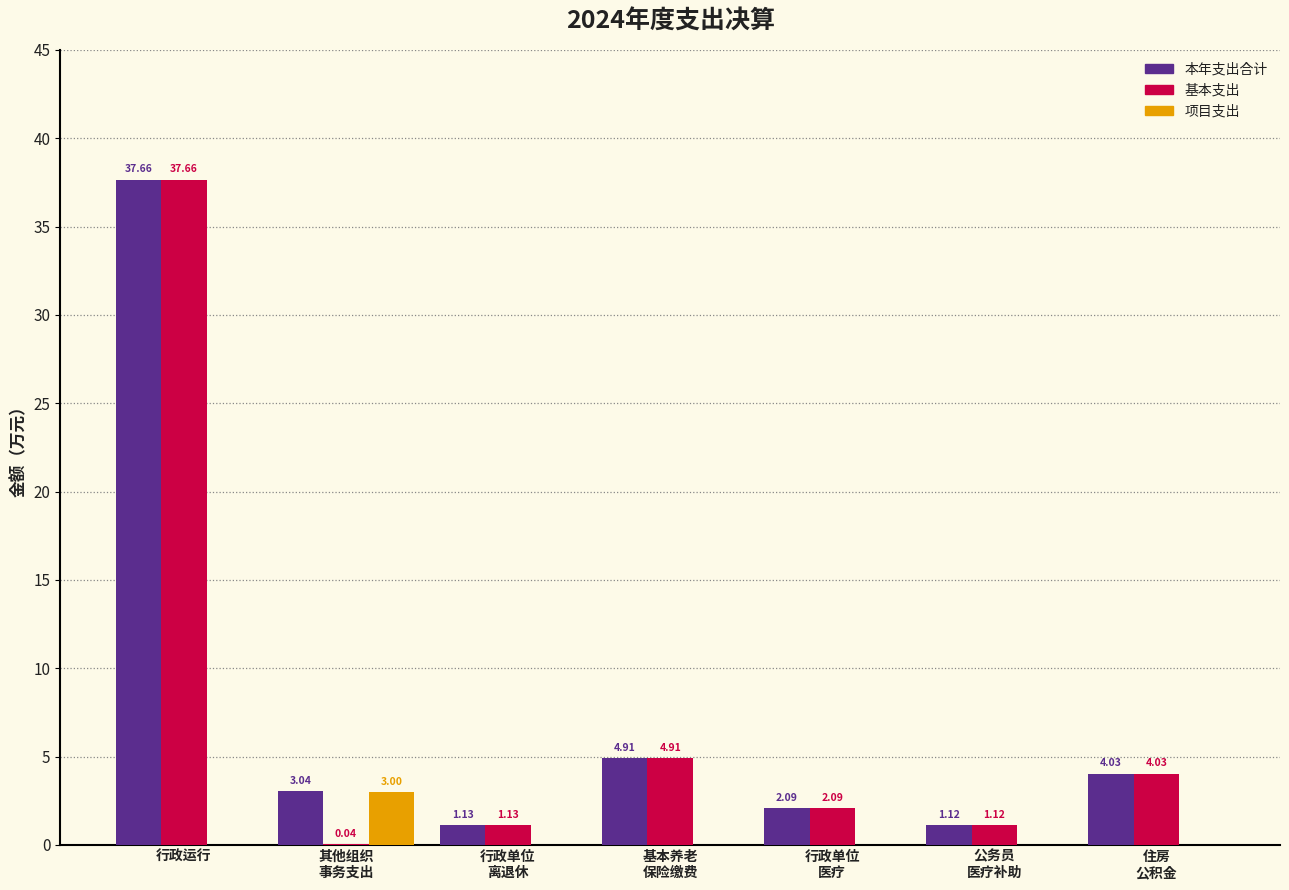

Where does the 本年支出合计 series first go above 3?

行政运行